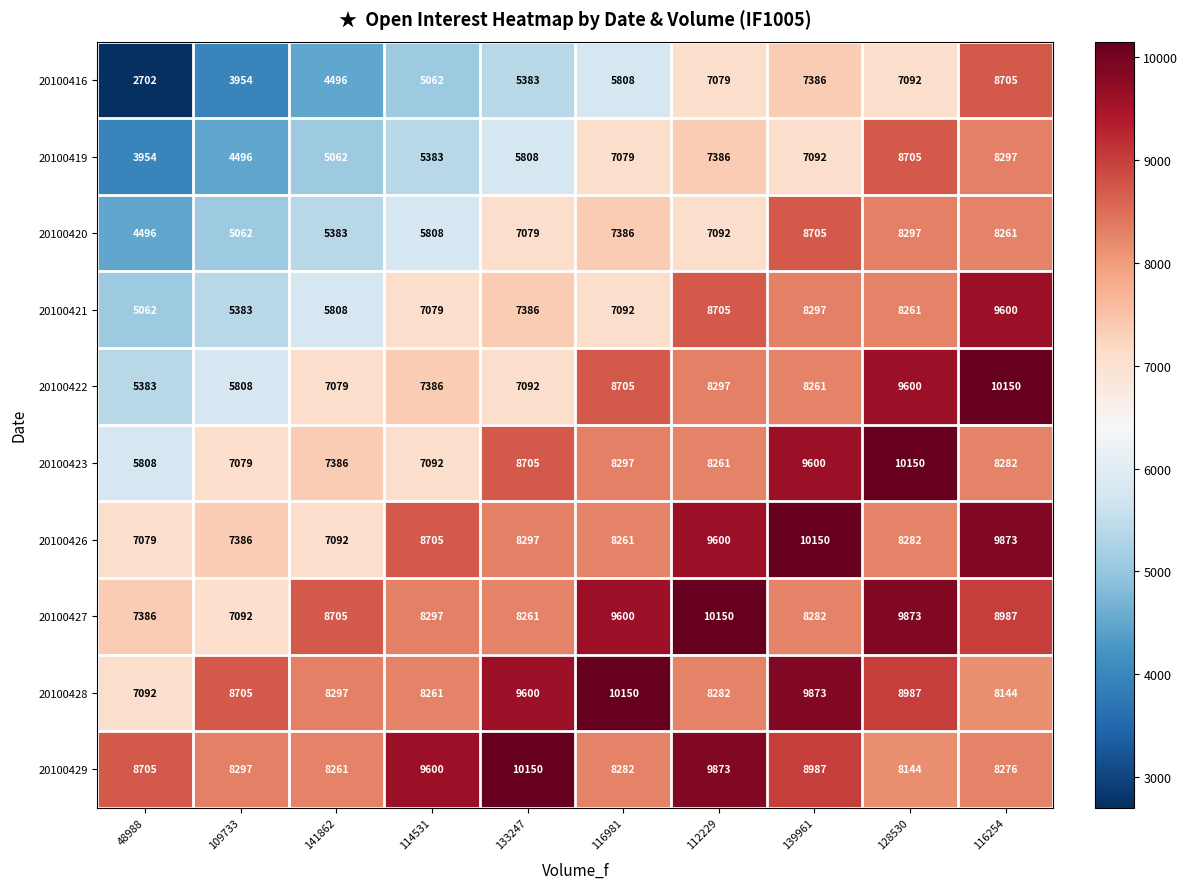

What is the total value across all series at 116981?

80660